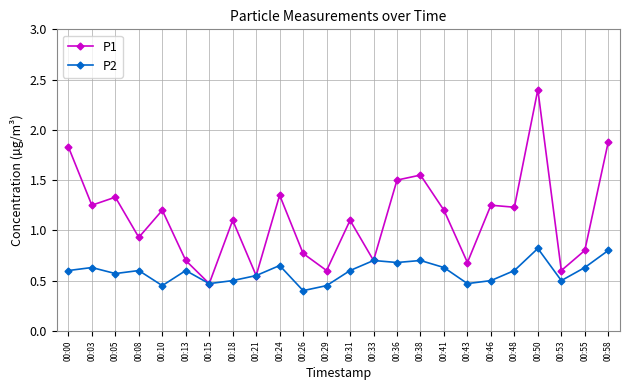

How many P2 values are between 0 and 1?

24